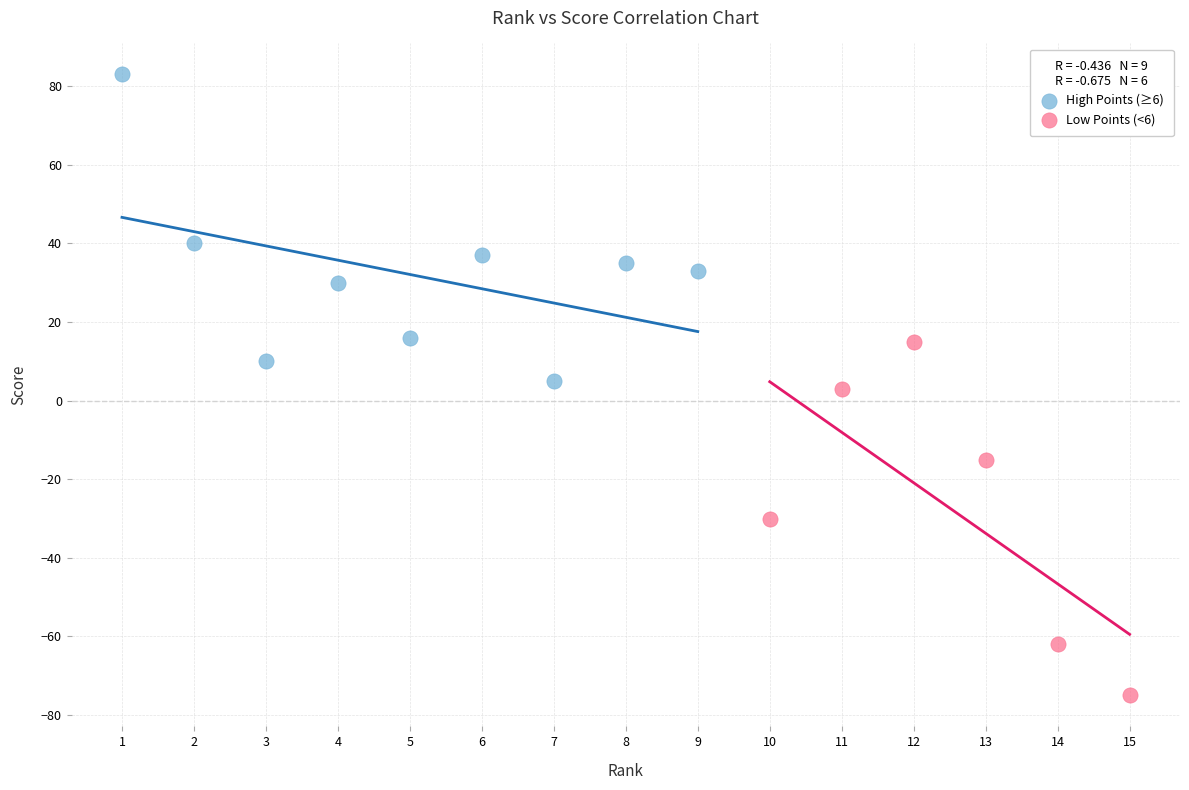

Which series contains the lowest Y value?

Low Points (<6)